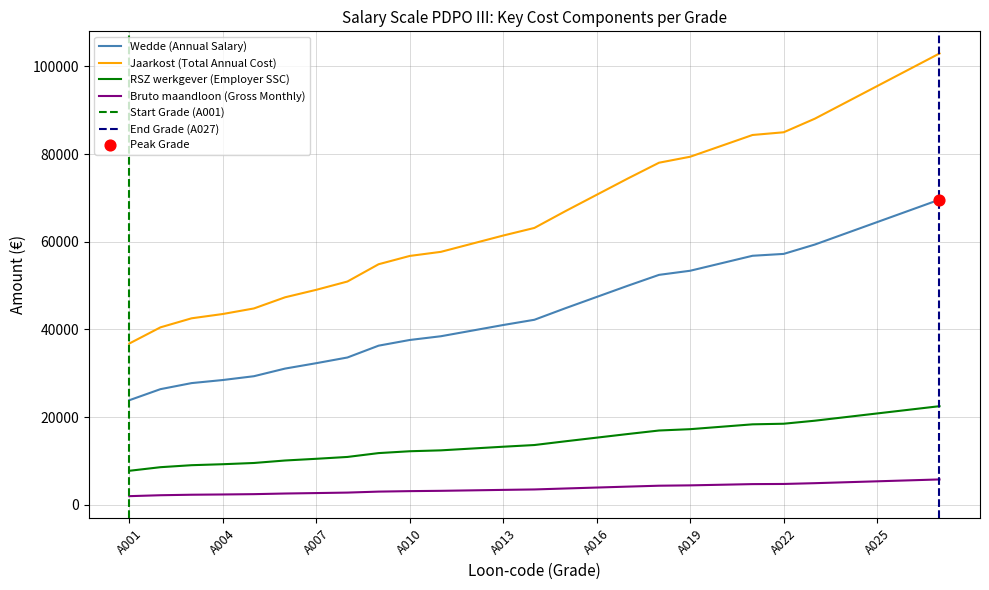

Which series reaches the maximum Y coordinate?

Jaarkost